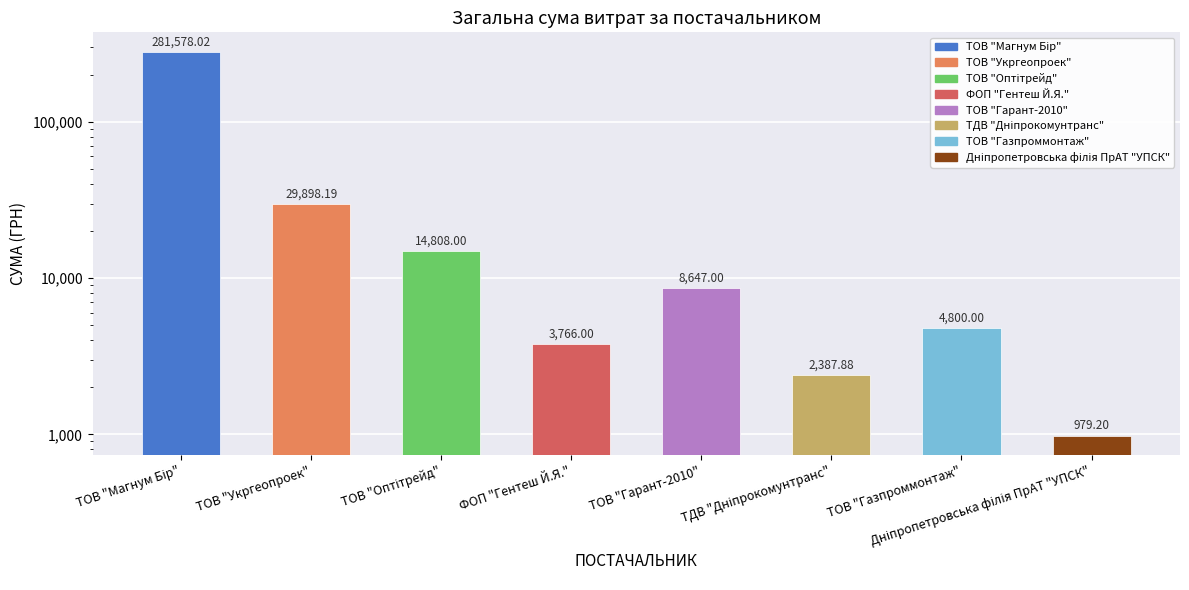

What is the difference between the values at ФОП "Гентеш Й.Я." and ТОВ "Магнум Бір"?

277812.0